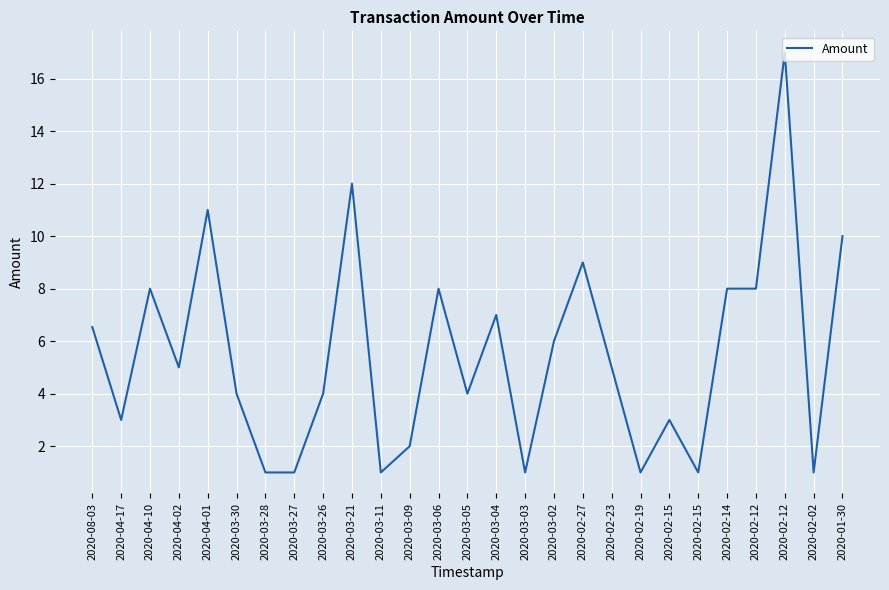

At which label is the value closest to 9?

2020-02-27